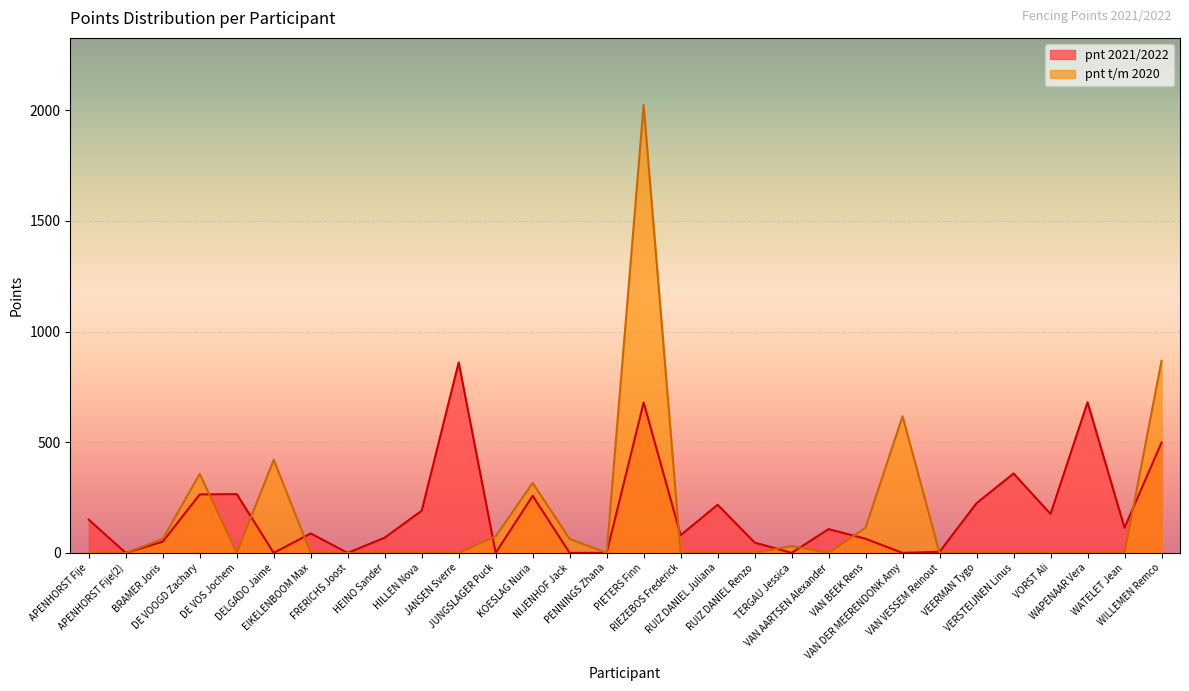

Which series has the widest spread of values?

pnt t/m 2020